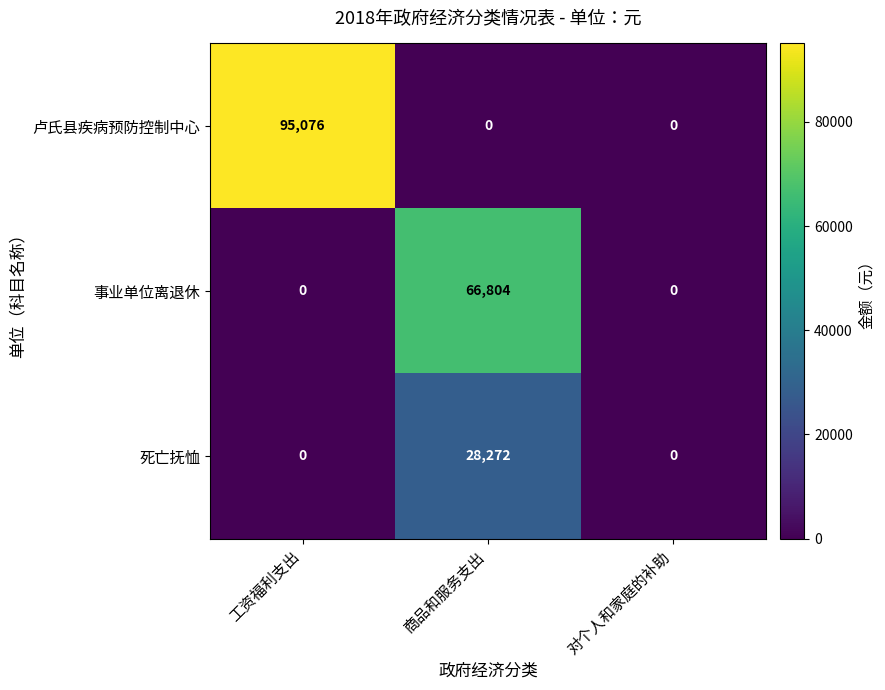

Which series has the largest total across all categories?

卢氏县疾病预防控制中心